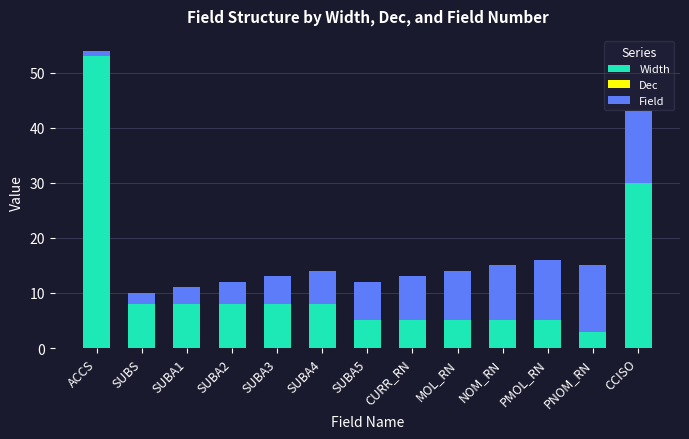

What is the minimum value for Width?

3